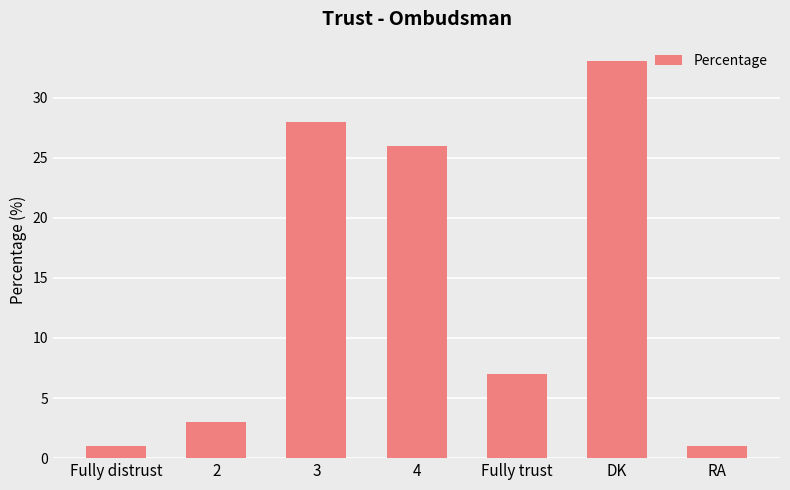

Reading left to right, transcribe all the data shown in this chart.

1	3	28	26	7	33	1